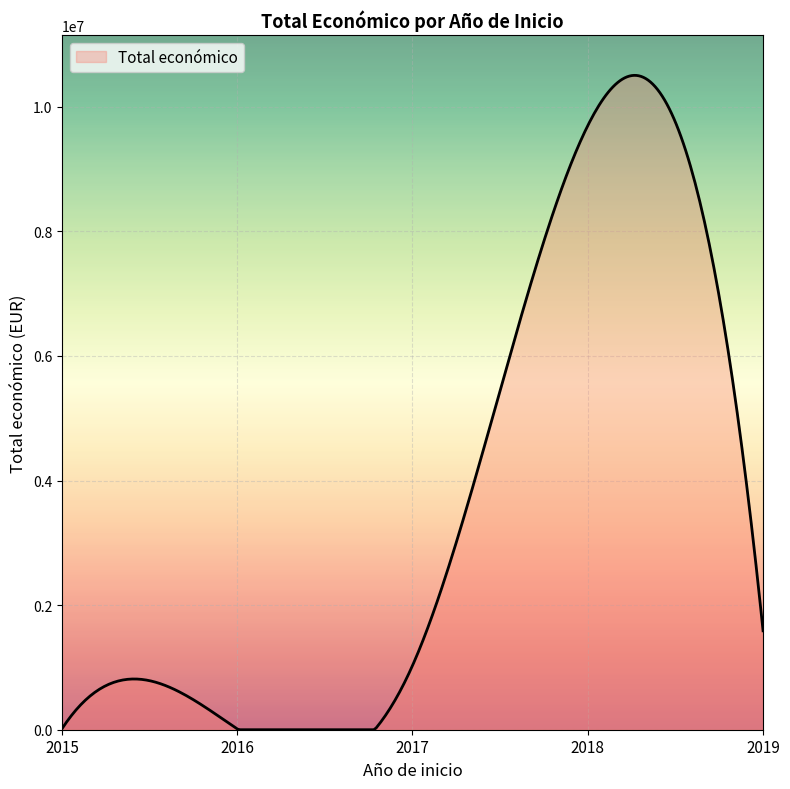

What is the difference between the maximum and minimum values?

10502719.6